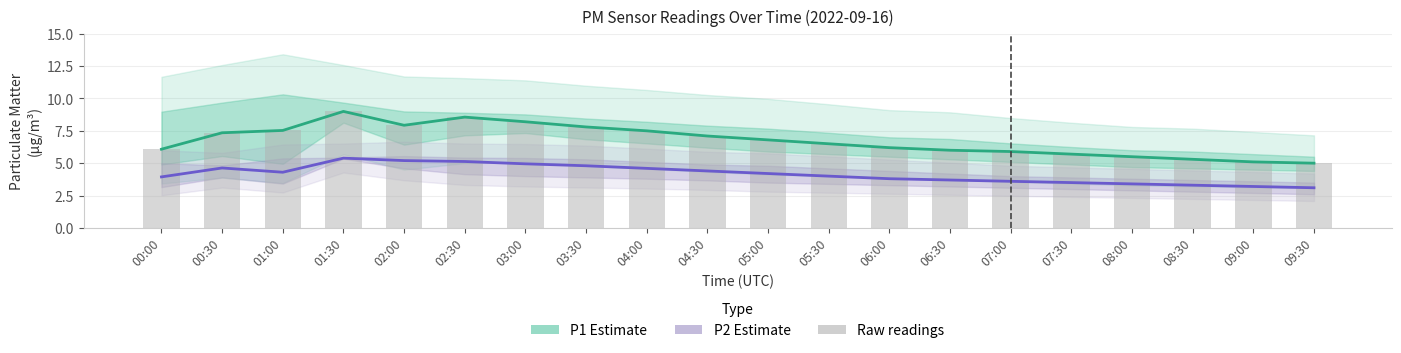

What is the total value across all series at 02:30?

22.2